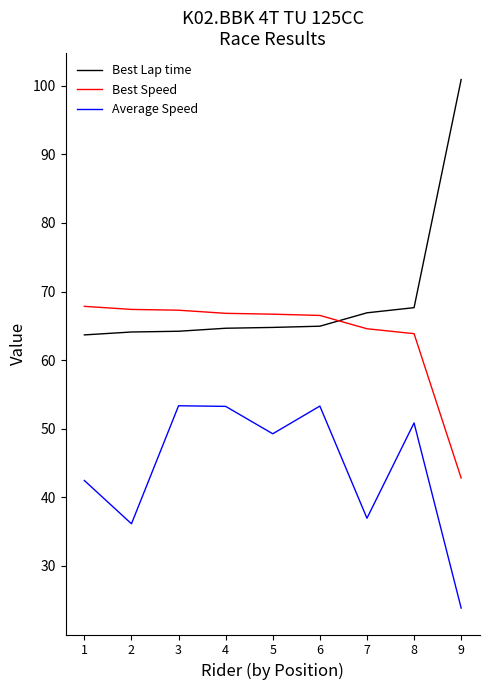

What is the sum of all Best Speed values?

573.8